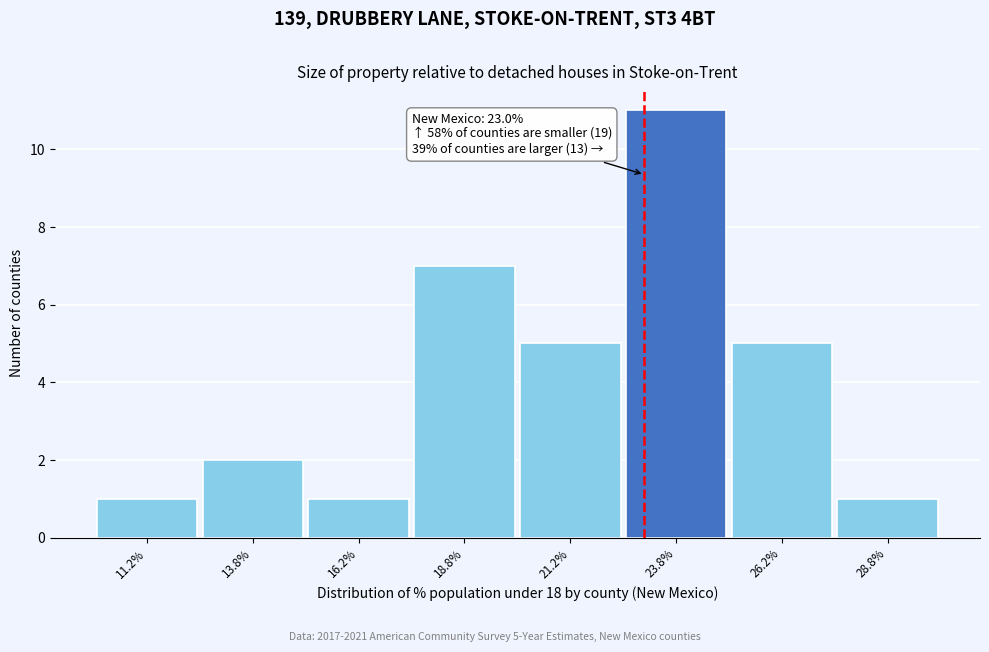

Which range on the x-axis has the tallest bar?

22.5 to 25.0